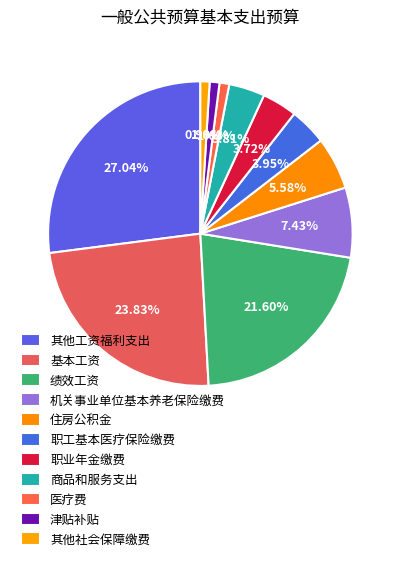

Count the number of slices in the pie.

11